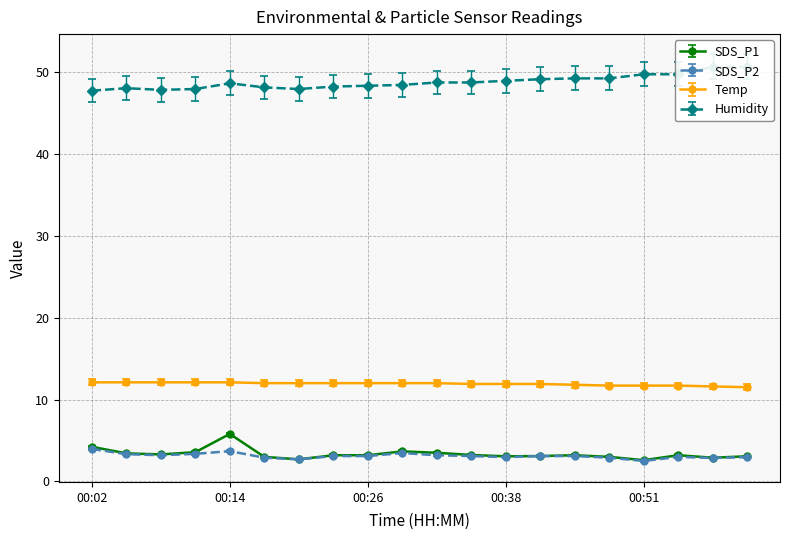

How many lines are shown in the chart?

4